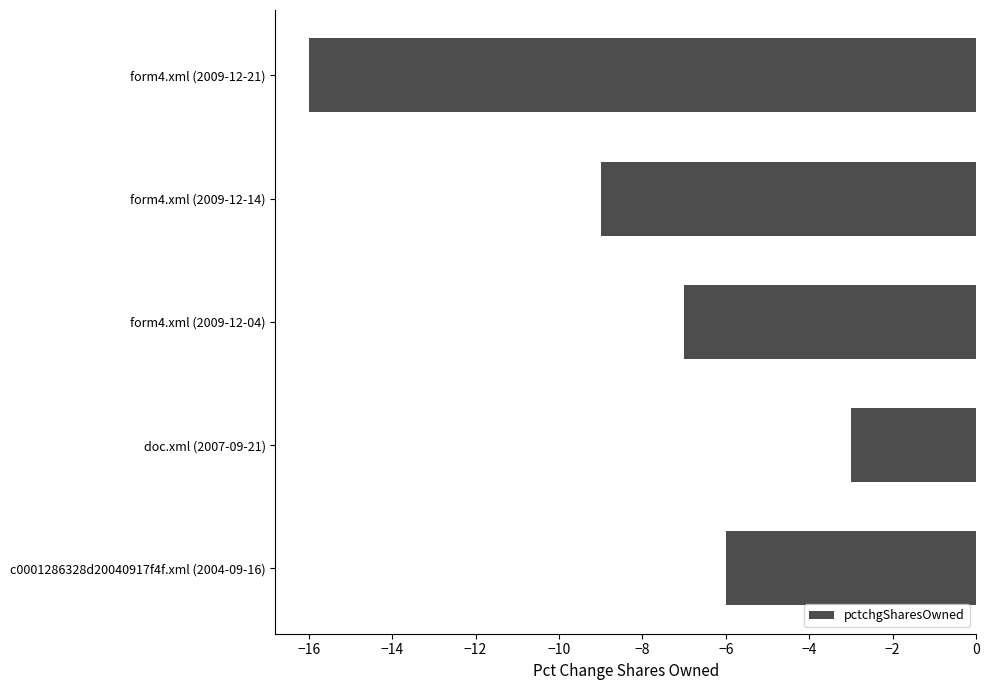

What is the average value?

-8